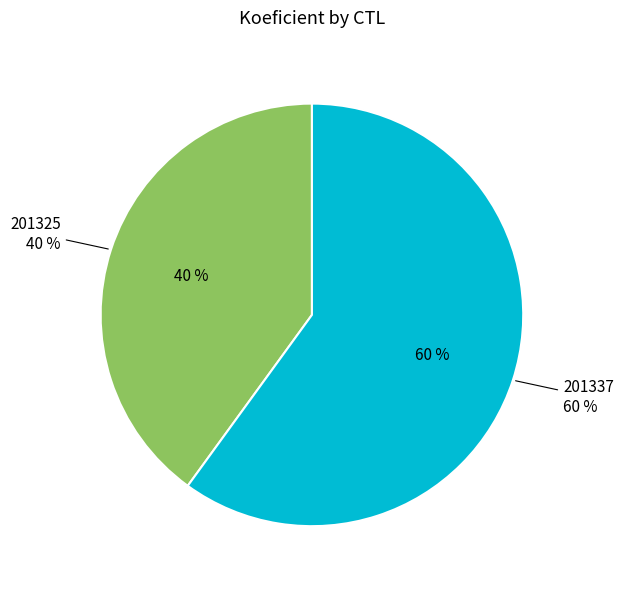

To the nearest percent, what is the average slice percentage?

50%